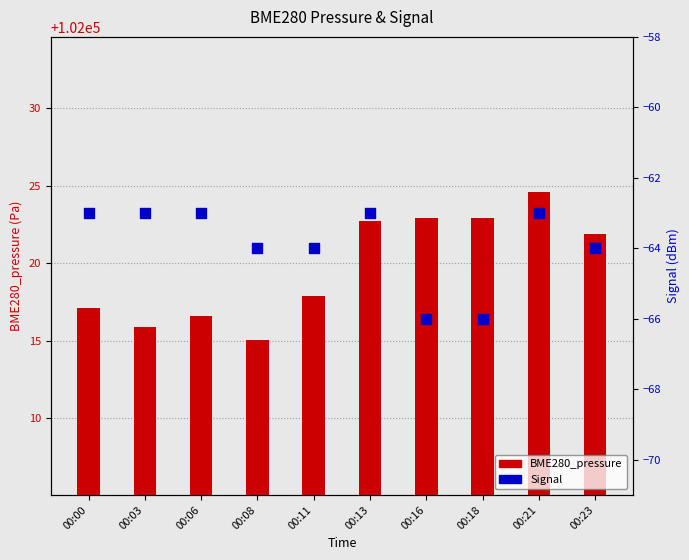

Which series contains the lowest Y value?

Signal